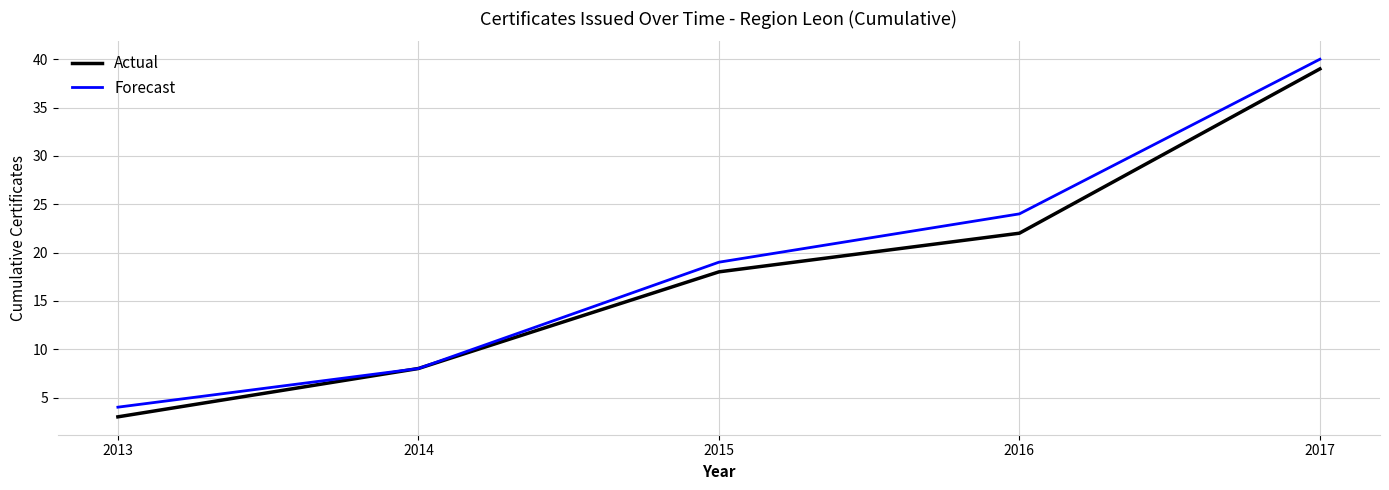

What value does the Forecast series have at 2015?

19